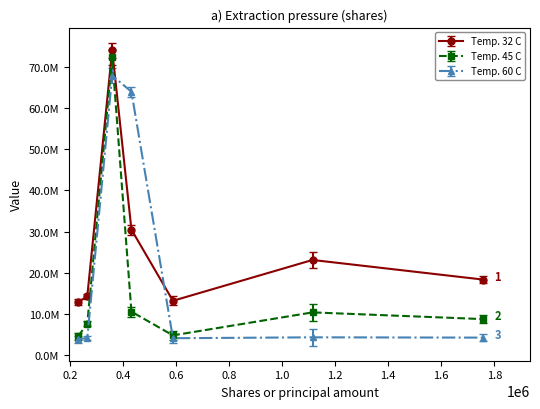

Does the chart have visible grid lines?

No